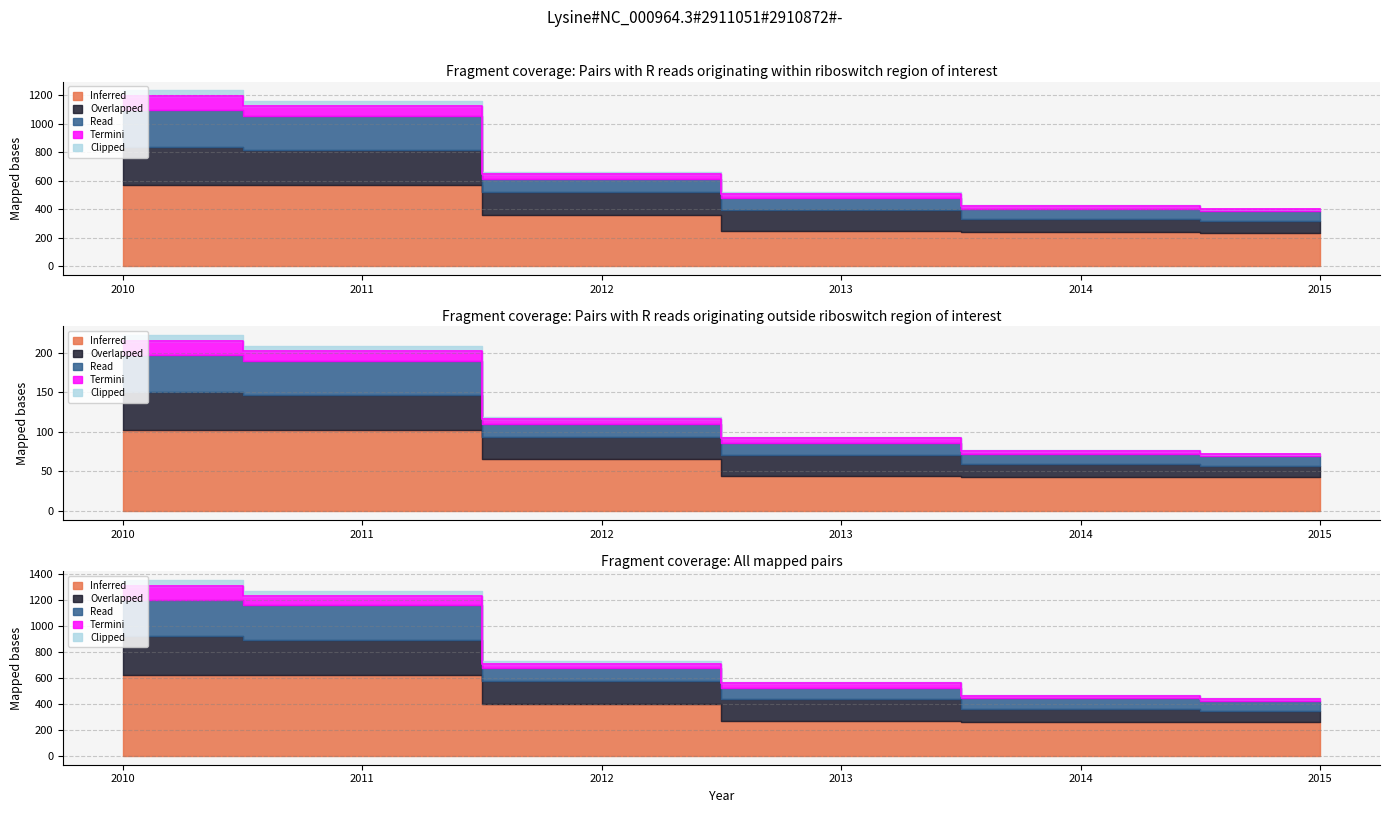

Is it true that Read equals 214.9 at 2010?

True